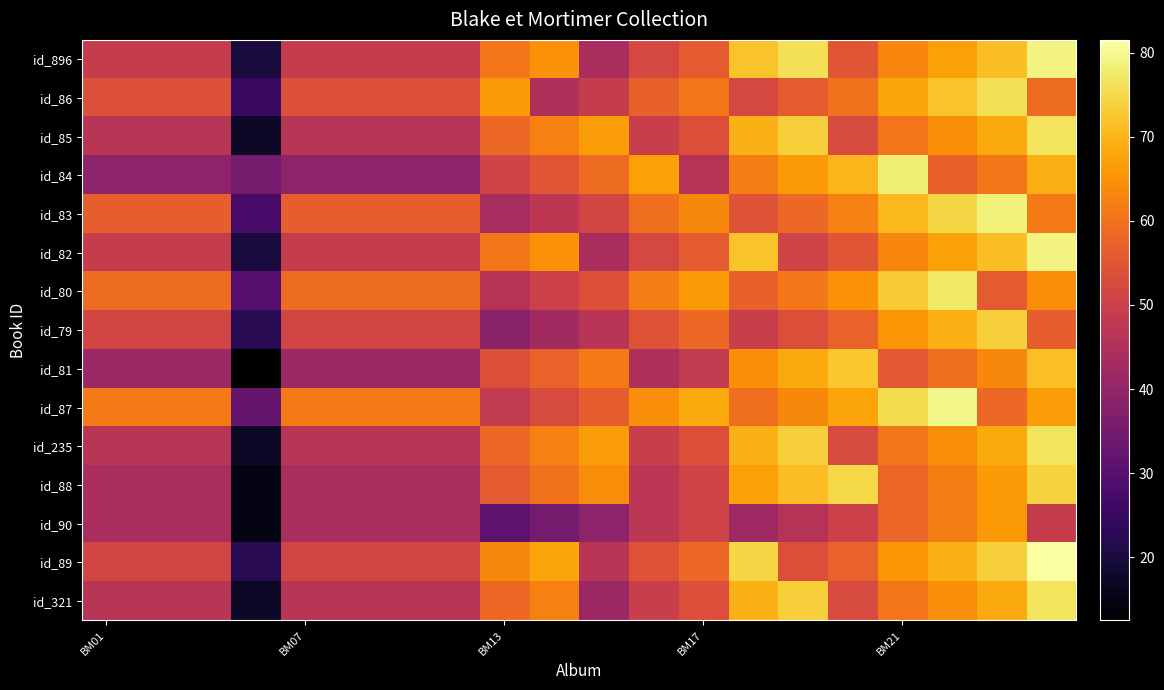

List the series in order of their peak value, highest first.

id_89, id_87, id_896, id_82, id_83, id_84, id_80, id_85, id_235, id_321, id_86, id_88, id_79, id_81, id_90